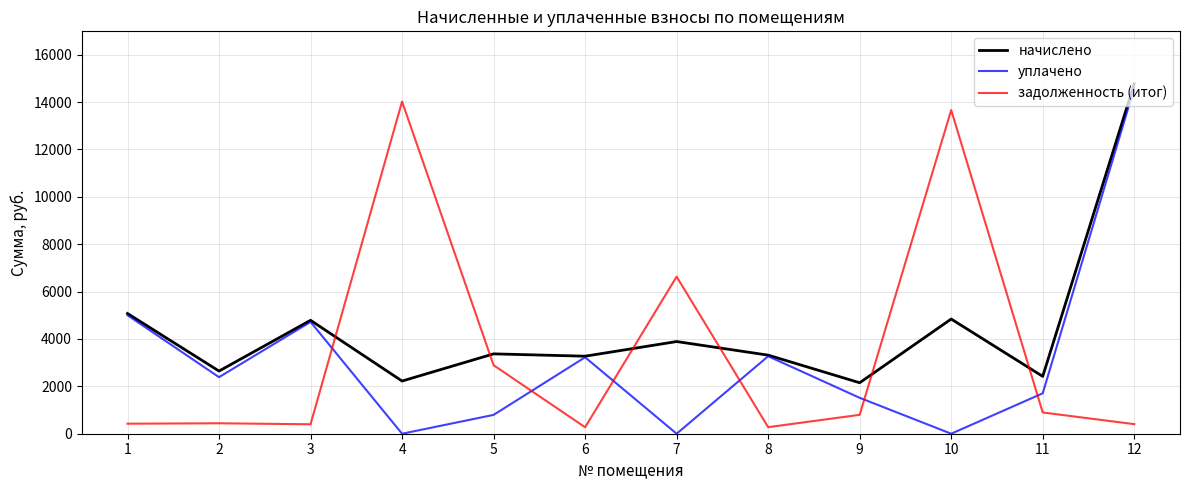

Which series has the largest total across all categories?

начислено